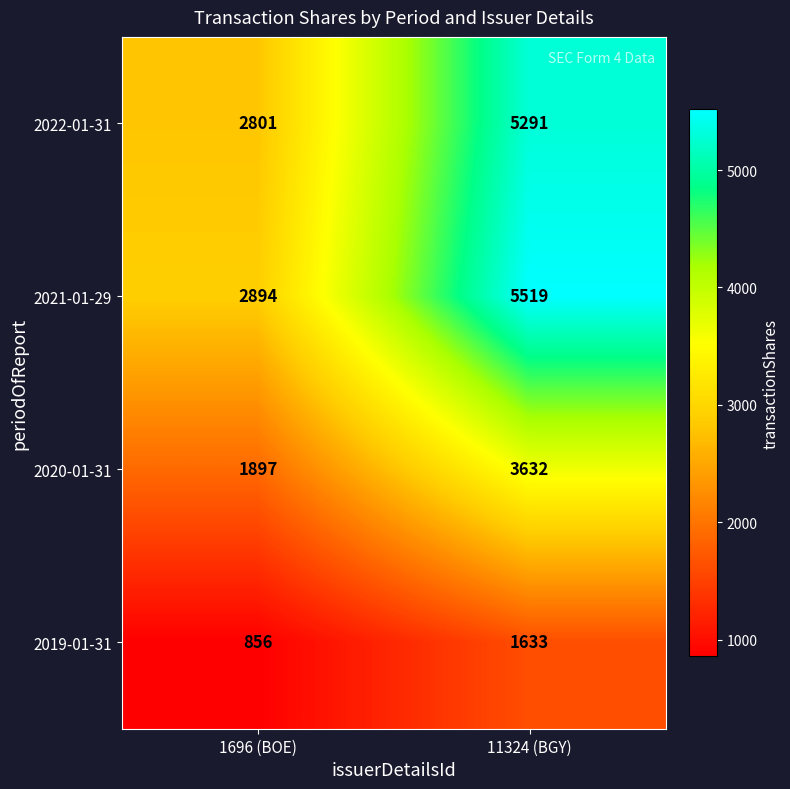

Reading right to left, transcribe all the data shown in this chart.

2022-01-31: 5291	2801
2021-01-29: 5519	2894
2020-01-31: 3632	1897
2019-01-31: 1633	856